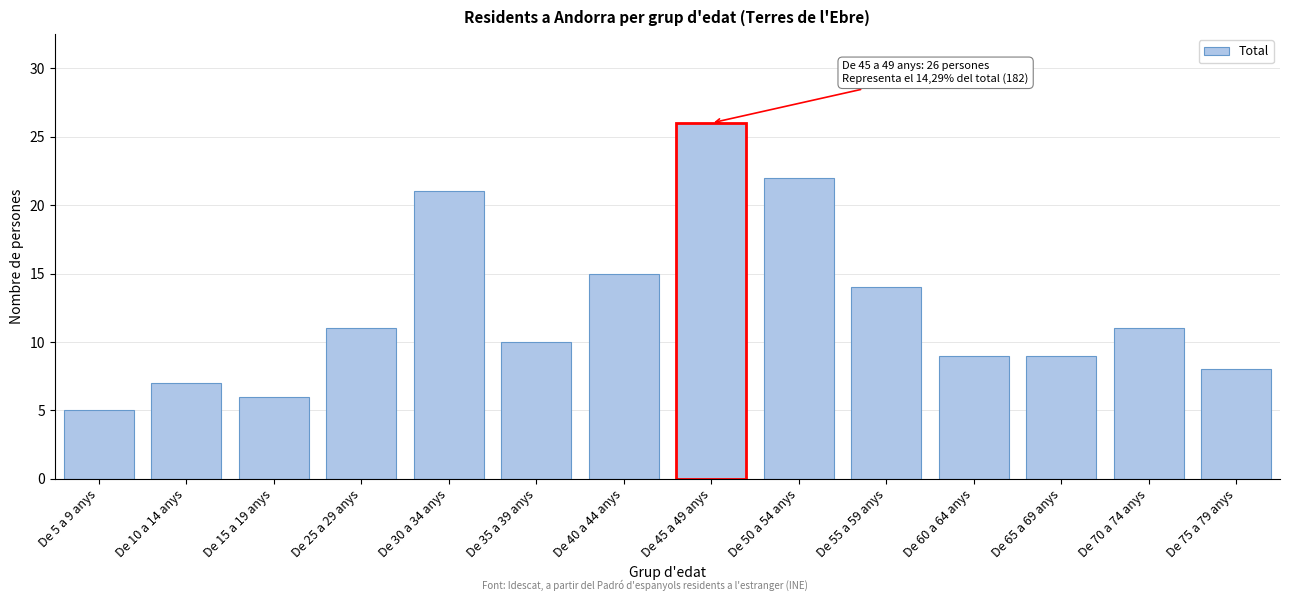

Reading left to right, what are all the values shown in this chart?

5	7	6	11	21	10	15	26	22	14	9	9	11	8